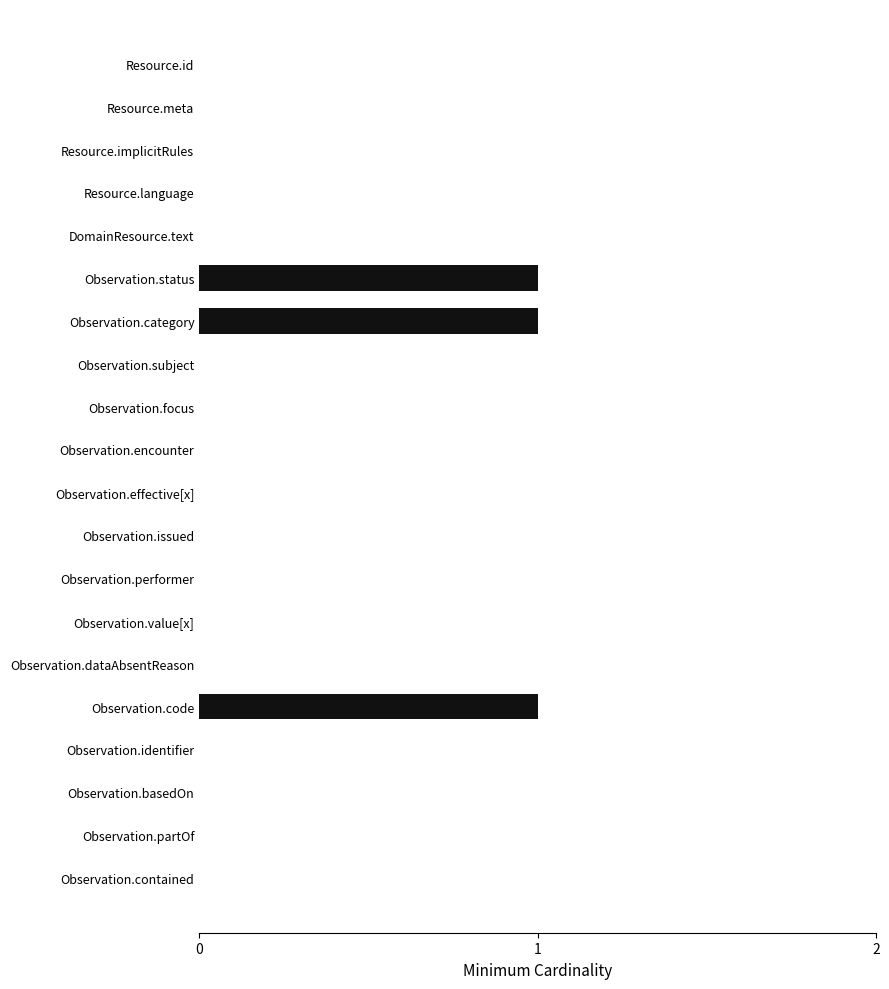

What is the sum of all values?

3